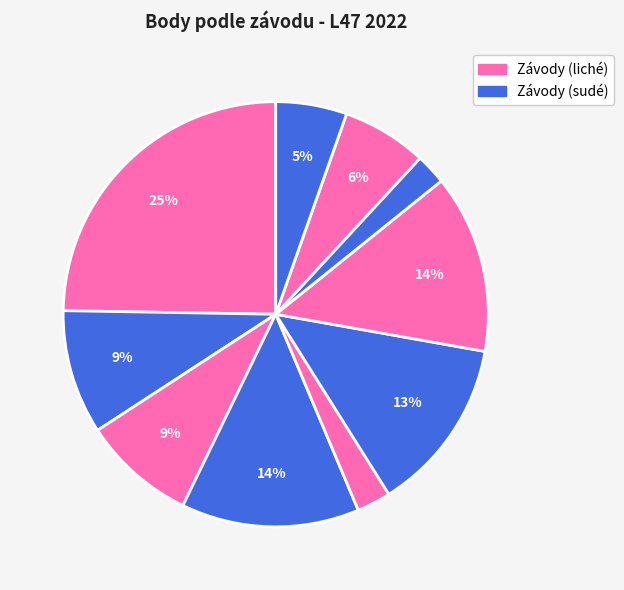

Is there a majority slice in this chart?

No